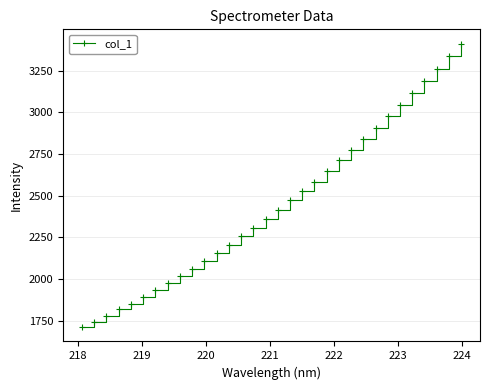

What is the value of the 26th point from the left?

2975.7